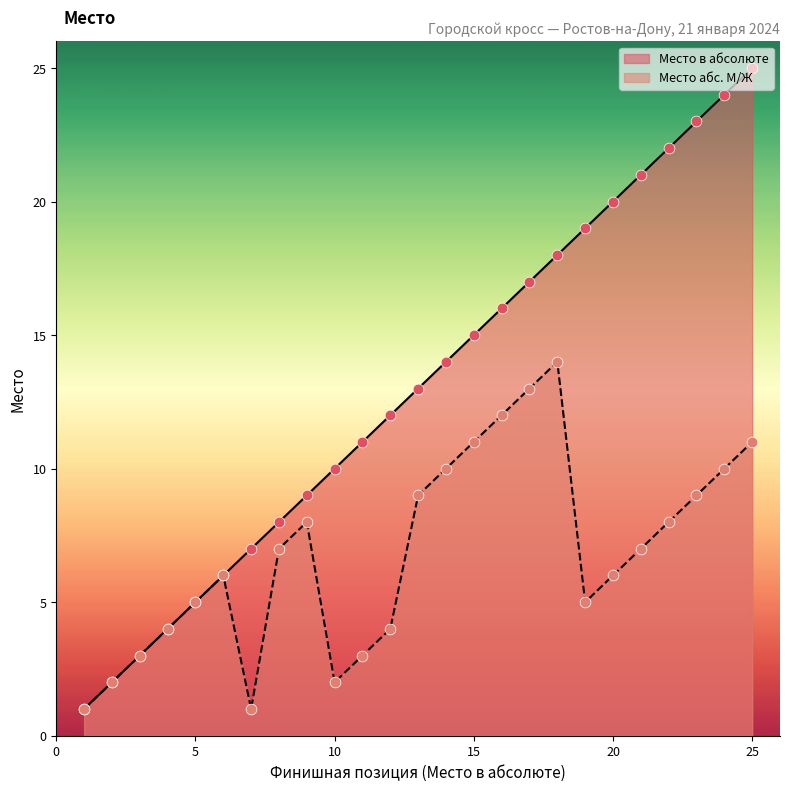

What are all the series names shown in the legend?

Место в абсолюте, Место абс. М/Ж